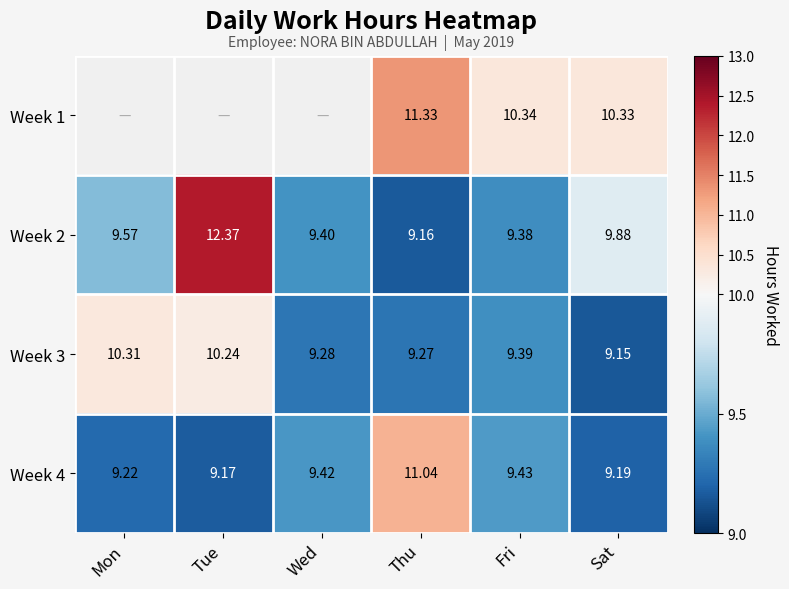

Which category has the lowest value in the Week 2 series?

Thu